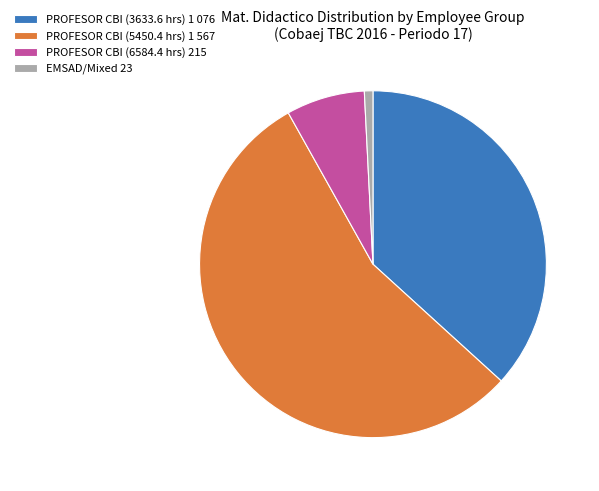

Do PROFESOR CBI (5450.4 hrs) 1 567 and EMSAD/Mixed 23 together represent more than half of the pie?

Yes